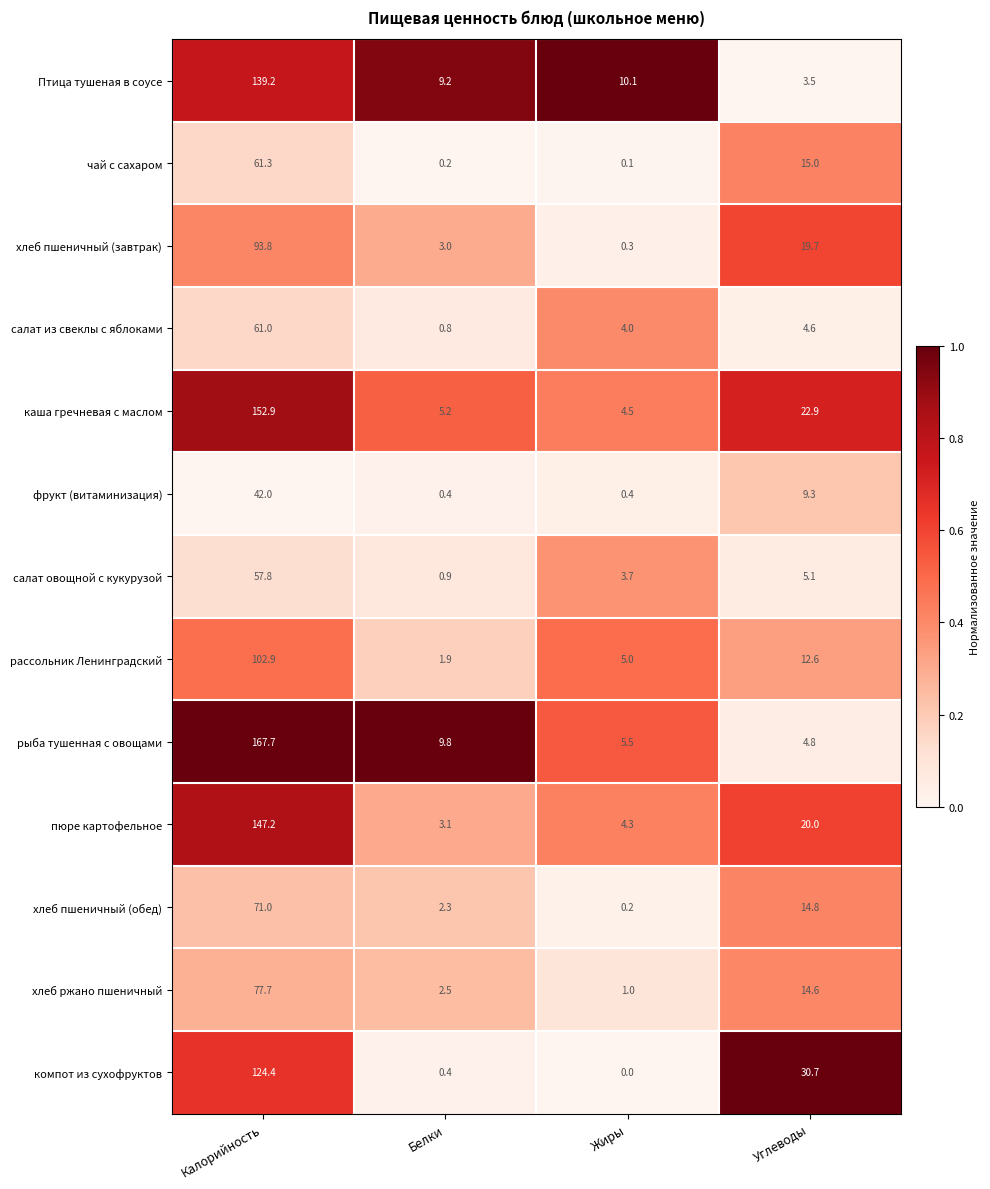

Which series has the widest spread of values?

рыба тушенная с овощами